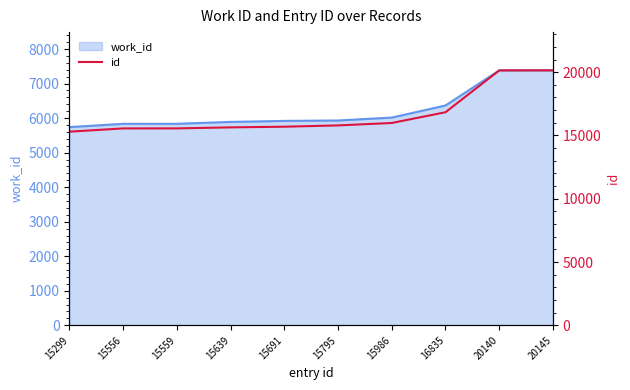

What is the value of the 3rd point from the left?

15559